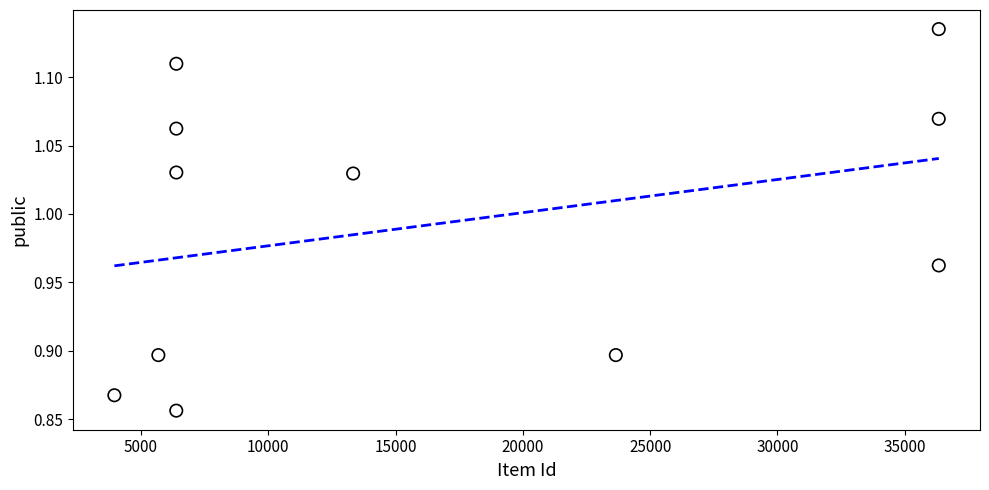

What is the average X value?

16471.3